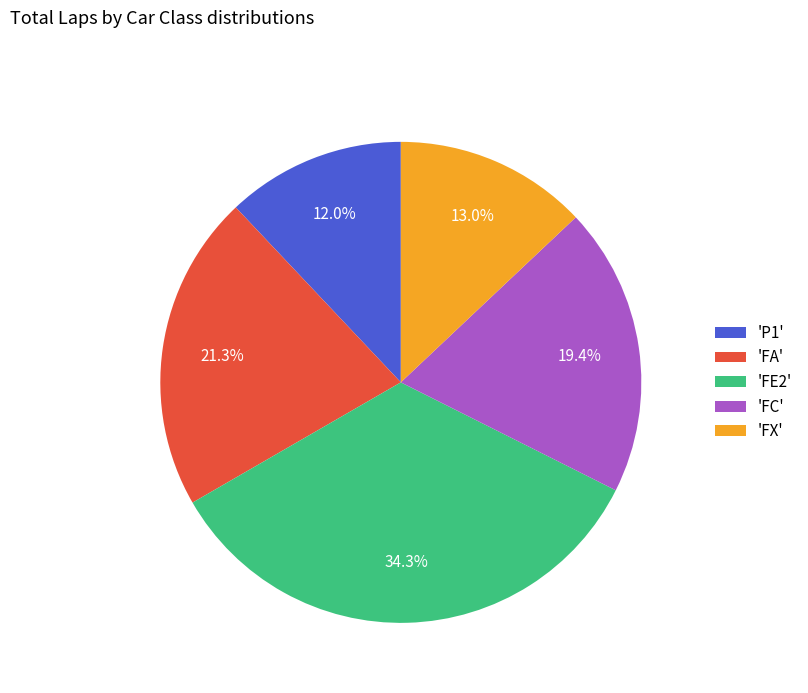

Is there any slice that represents more than half of the pie?

No